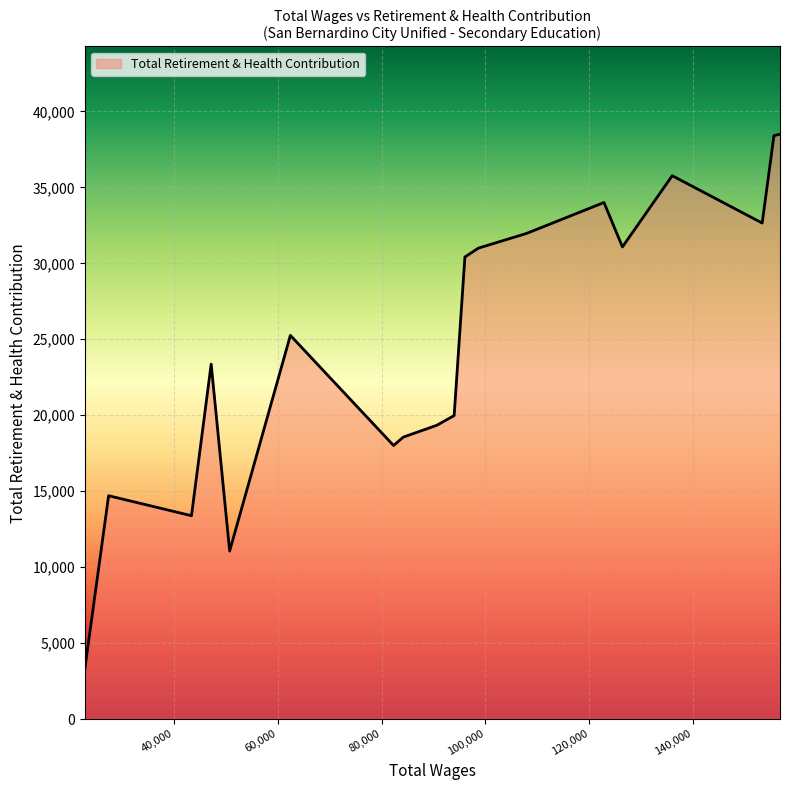

What is the greatest value displayed?

38503